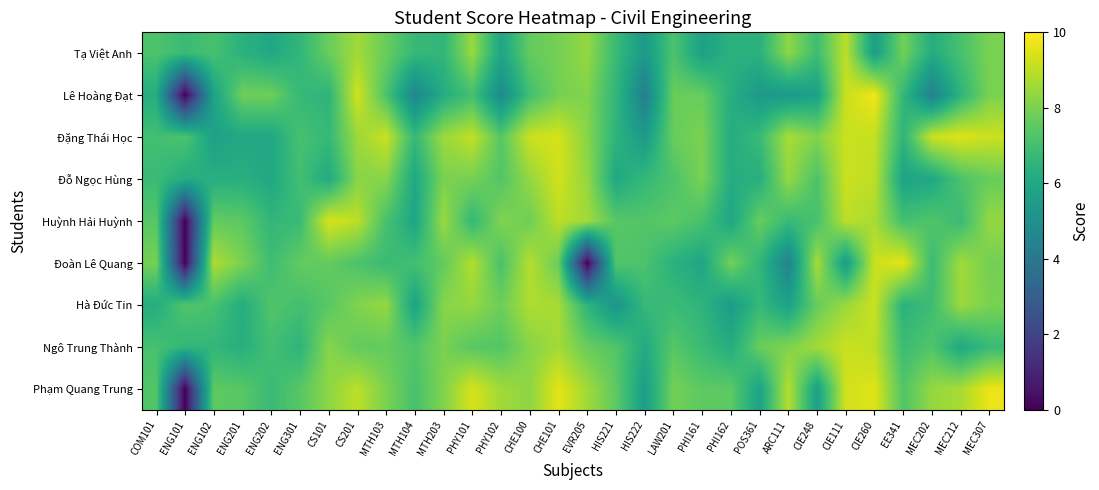

At which category is the sum across all series the highest?

CIE260